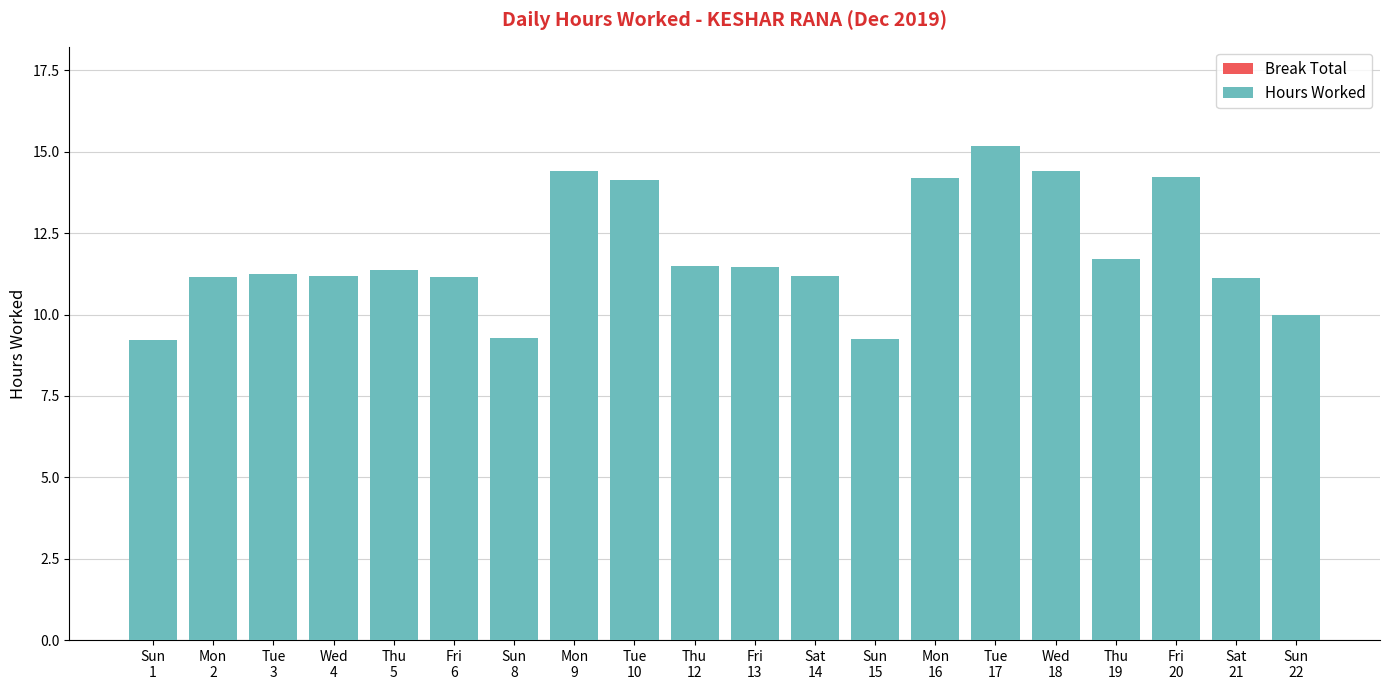

What is the smallest value displayed?

9.2